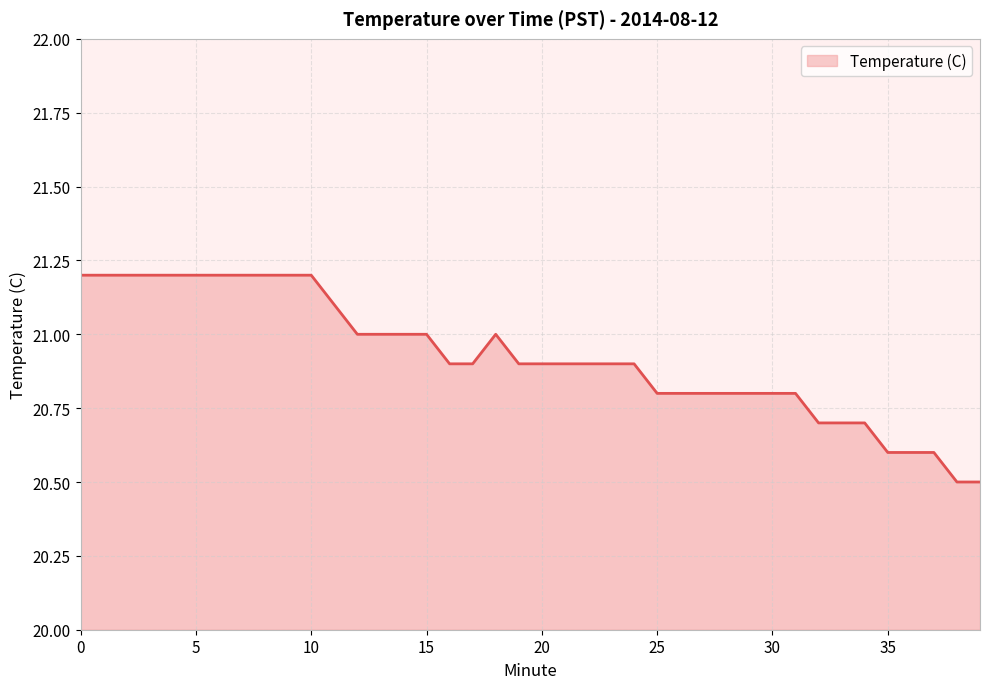

Count the values in the range 20 to 21.

28